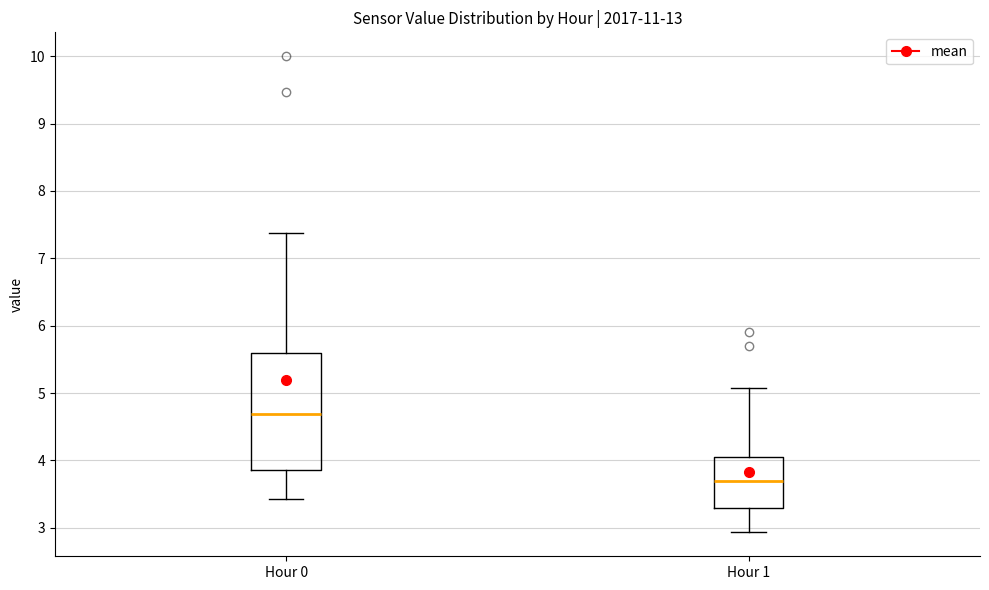

Reading left to right, read every box against the y-axis: the position of its median line, the range the box covers, and the ends of its whiskers. The values are not printed on the chart, so give them approximately, as read against the axis.

Hour 0: median 4.7, box 3.9 to 5.6, whiskers 3.4 to 7.4
Hour 1: median 3.7, box 3.3 to 4.0, whiskers 2.9 to 5.1